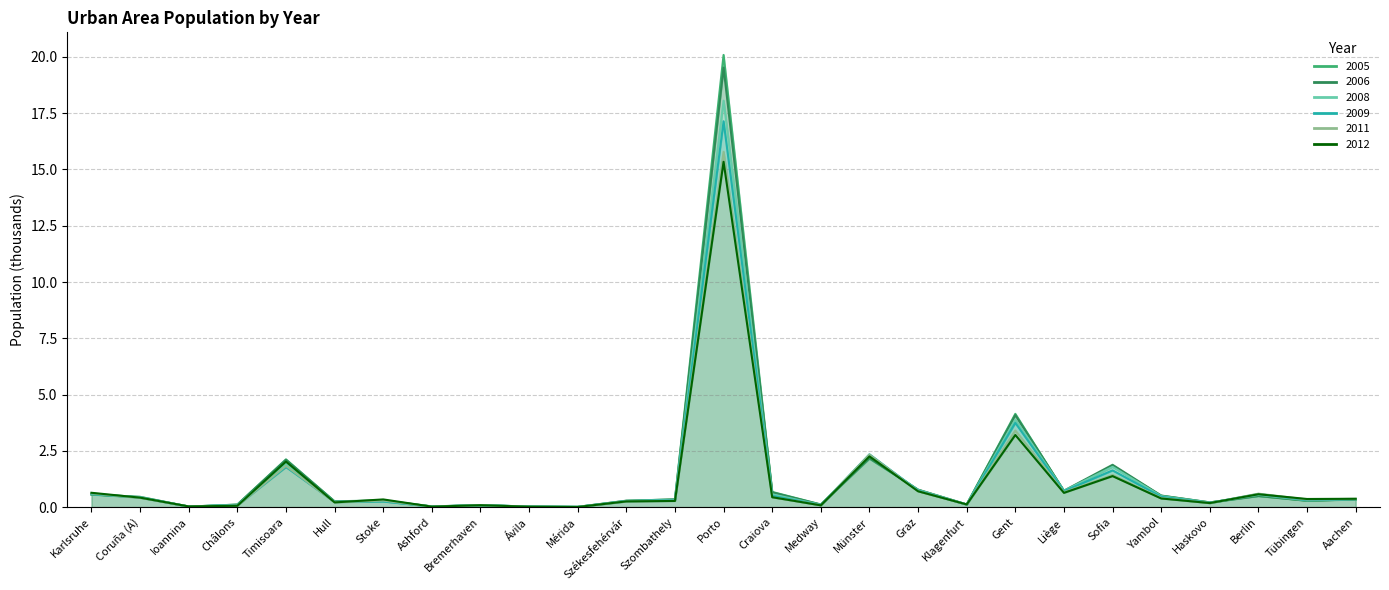

Reading left to right, list all the values displayed in this chart.

2005: 0.6	0.4	0.0	0.1	2.1	0.3	0.3	0.0	0.1	0.0	0.0	0.3	0.3	20.1	0.7	0.1	2.2	0.8	0.1	4.1	0.7	1.8	0.5	0.2	0.5	0.3	0.3
2006: 0.6	0.5	0.0	0.1	2.1	0.3	0.3	0.0	0.1	0.0	0.0	0.3	0.3	19.5	0.7	0.1	2.2	0.8	0.1	4.1	0.7	1.9	0.5	0.2	0.5	0.3	0.3
2008: 0.6	0.5	0.0	0.1	1.9	0.2	0.3	0.0	0.1	0.0	0.0	0.3	0.3	18.1	0.6	0.1	2.3	0.8	0.1	3.9	0.7	1.8	0.5	0.2	0.5	0.3	0.4
2009: 0.6	0.4	0.0	0.1	1.8	0.2	0.3	0.0	0.1	0.0	0.0	0.3	0.3	17.1	0.5	0.1	2.3	0.7	0.1	3.7	0.7	1.6	0.5	0.2	0.6	0.3	0.4
2011: 0.6	0.4	0.0	0.1	1.8	0.2	0.3	0.0	0.1	0.0	0.0	0.3	0.3	15.8	0.4	0.1	2.3	0.7	0.1	3.4	0.7	1.4	0.4	0.2	0.6	0.3	0.4
2012: 0.6	0.4	0.0	0.1	2.0	0.2	0.3	0.0	0.1	0.0	0.0	0.3	0.3	15.3	0.4	0.1	2.3	0.7	0.1	3.2	0.6	1.4	0.4	0.2	0.6	0.4	0.4